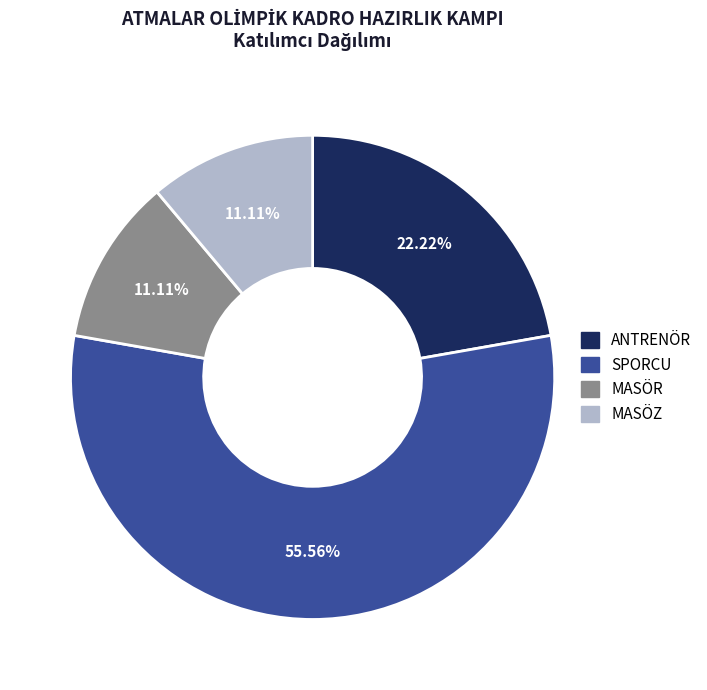

Does any single category account for the majority?

Yes